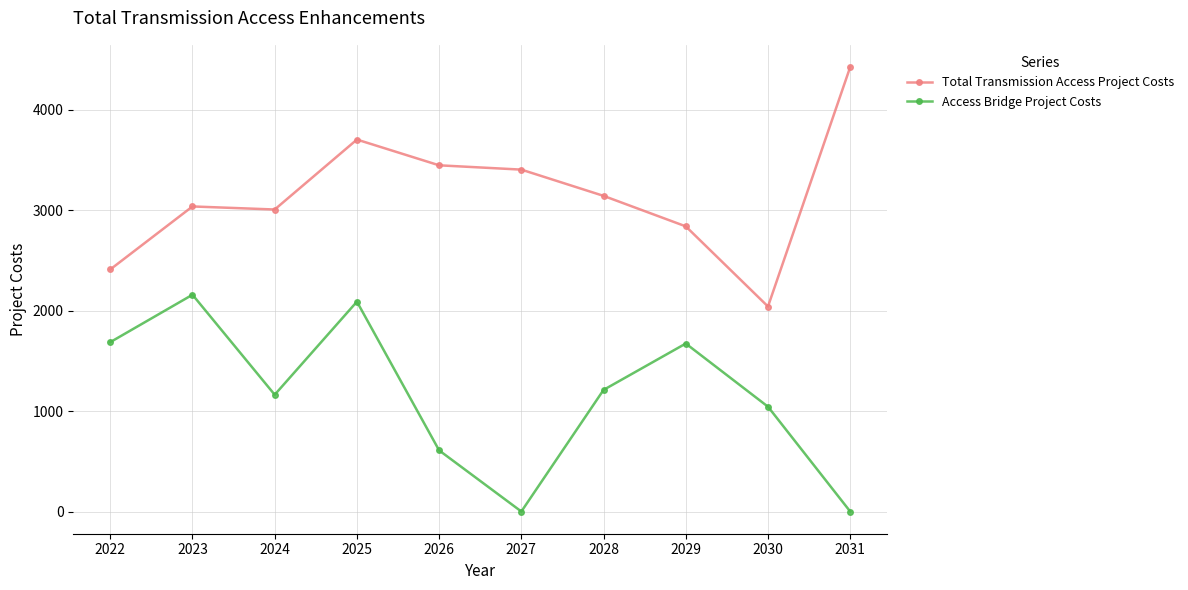

True or false: Total Transmission Access Project Costs and Access Bridge Project Costs cross at least once.

False